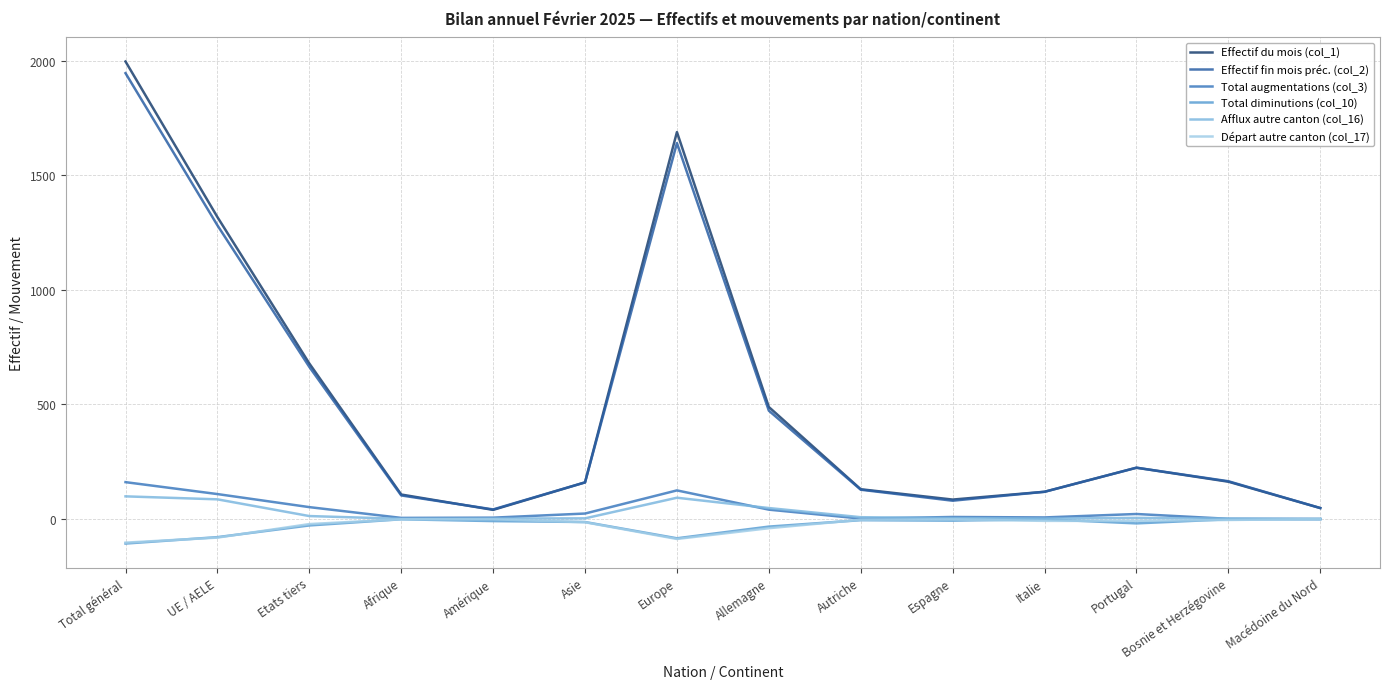

What is the greatest value displayed?

1997